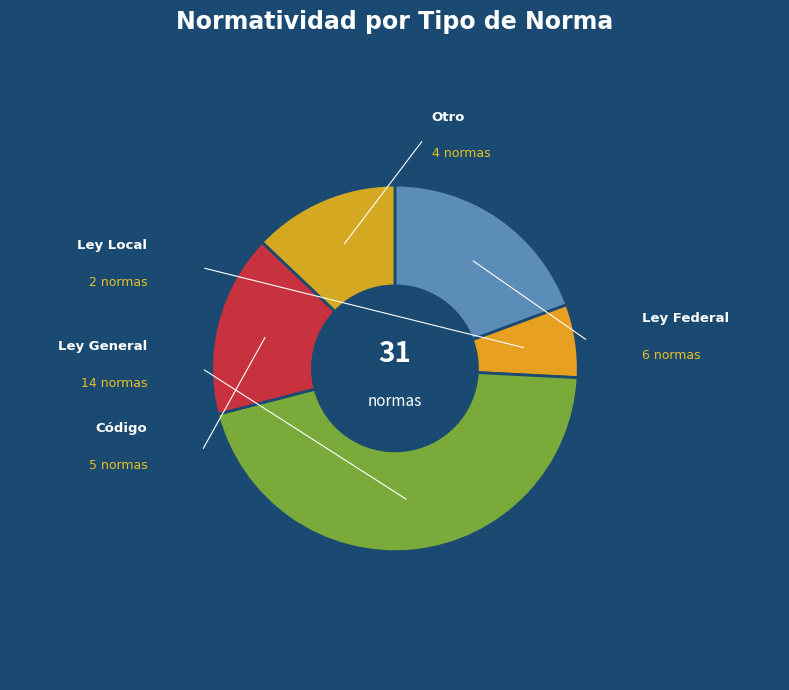

Between Ley Federal and Otro, which is larger?

Ley Federal